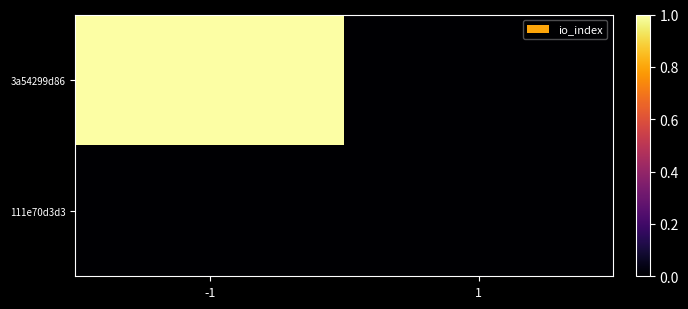

How many series are shown in this chart?

2